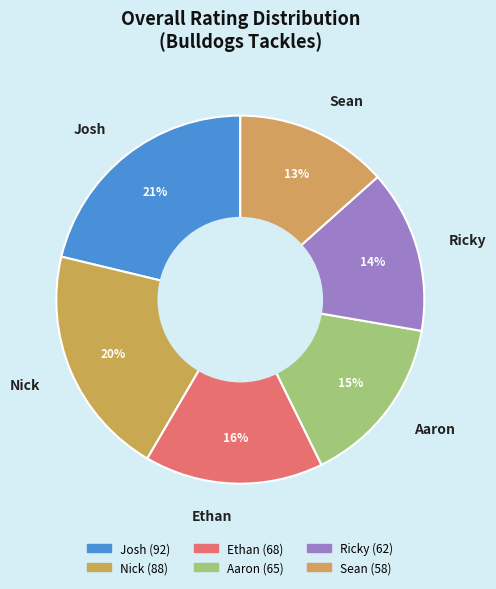

Count the number of slices in the pie.

6